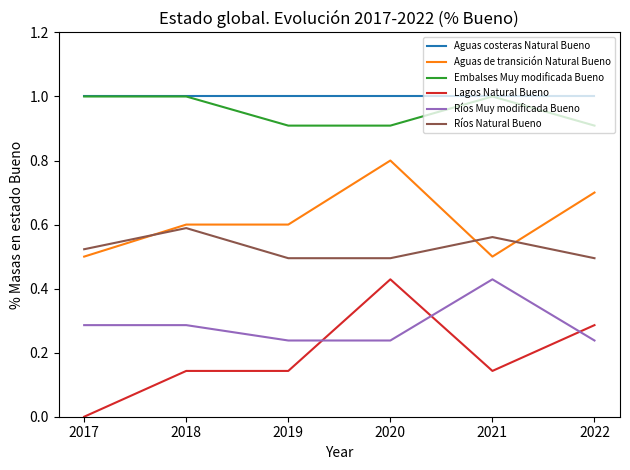

True or false: Ríos Natural Bueno has a value of 0.6 at 2021.

True